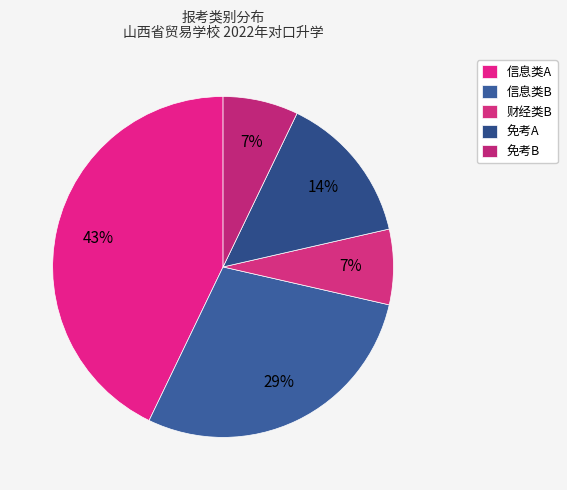

To the nearest percent, what is the average slice percentage?

20%